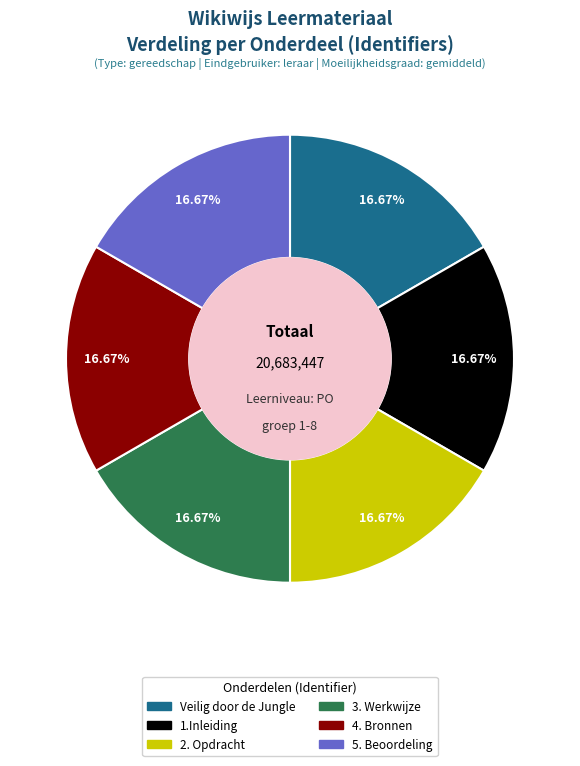

How many slices are in this pie chart?

6